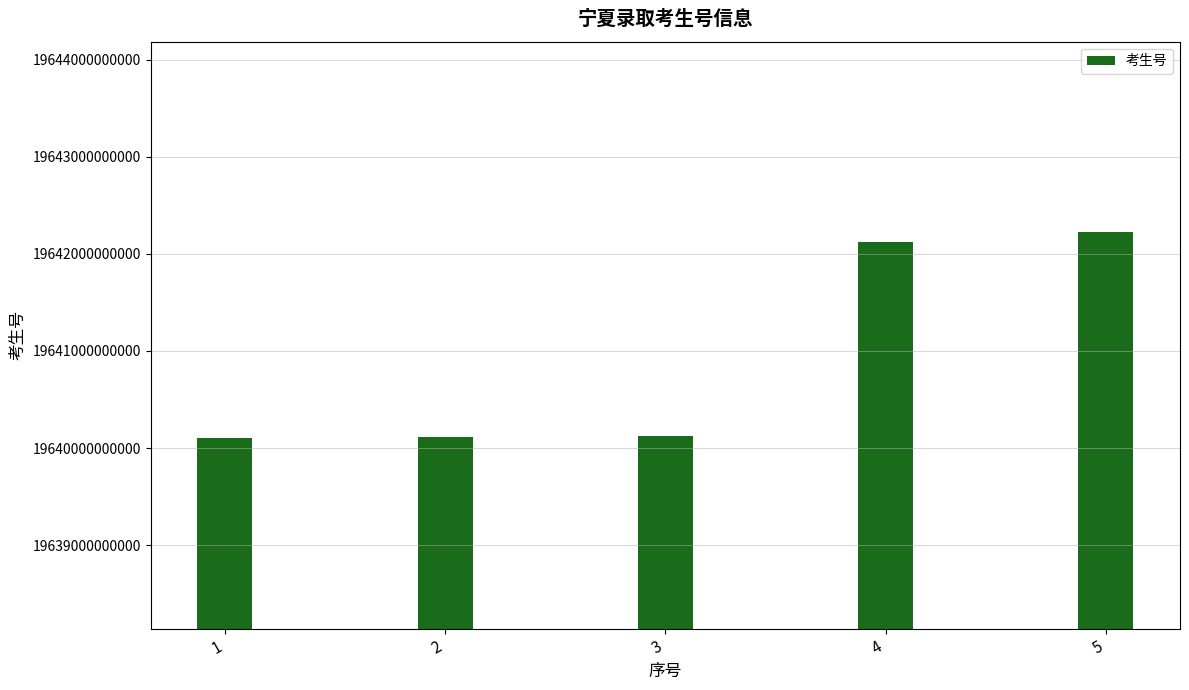

What is the ratio of the value at 1 to the value at 2?

1.0